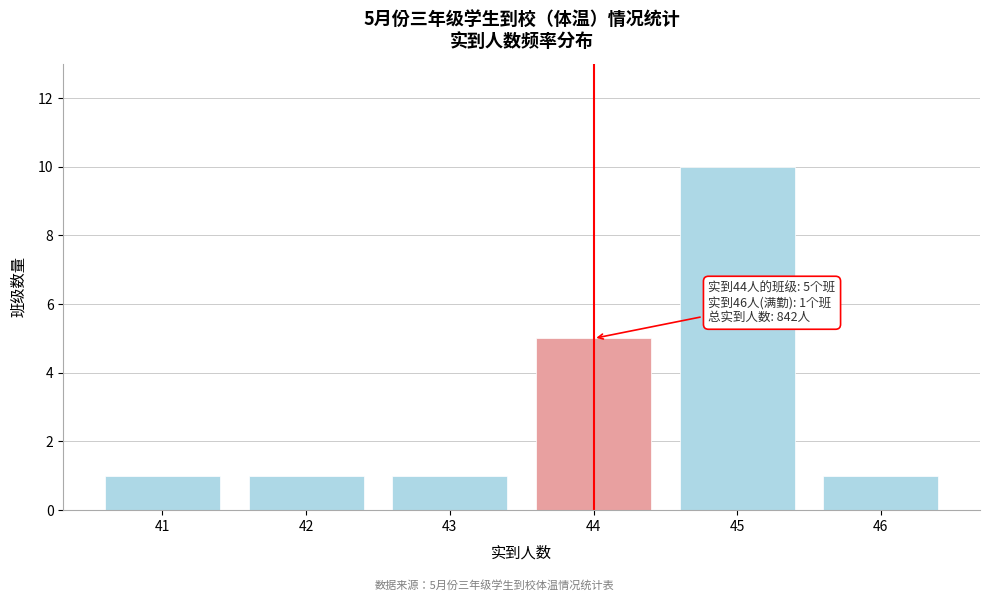

Reading left to right, what are all the values shown in this chart?

41=1	42=1	43=1	44=5	45=10	46=1